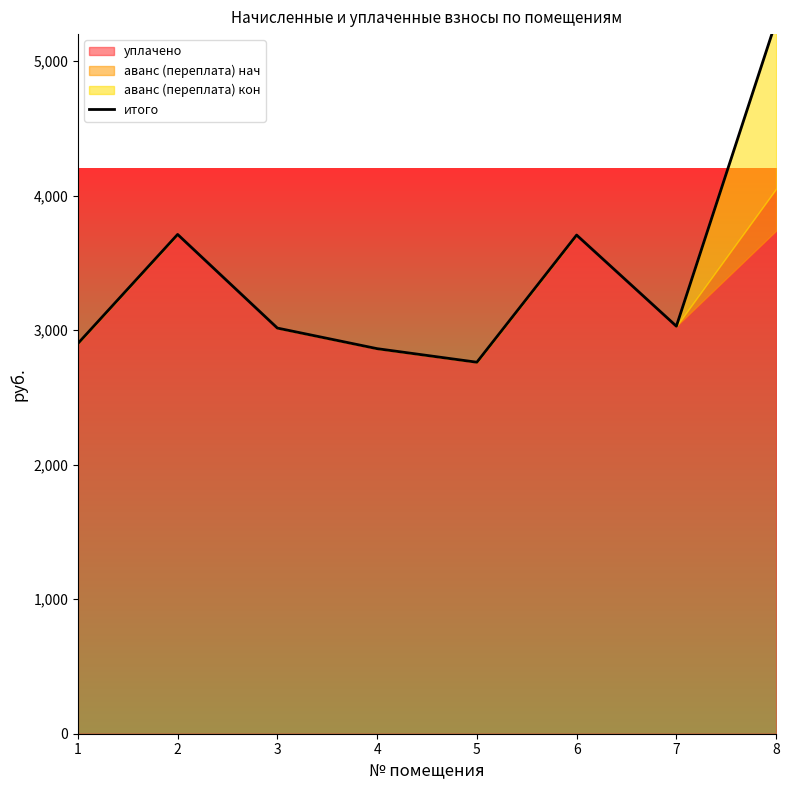

How many lines are shown in the chart?

1